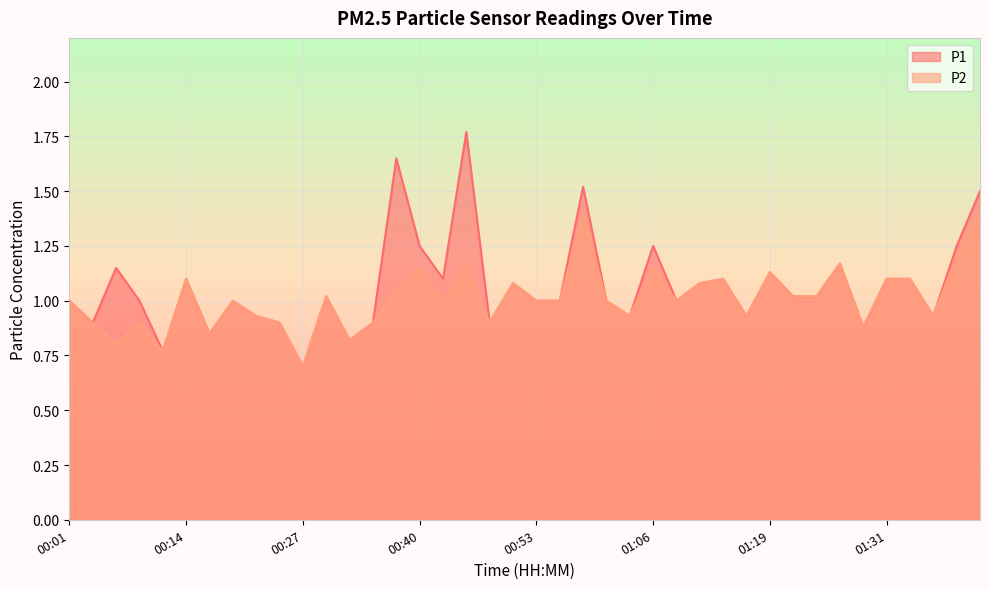

Which series has the largest range (max minus min)?

P1